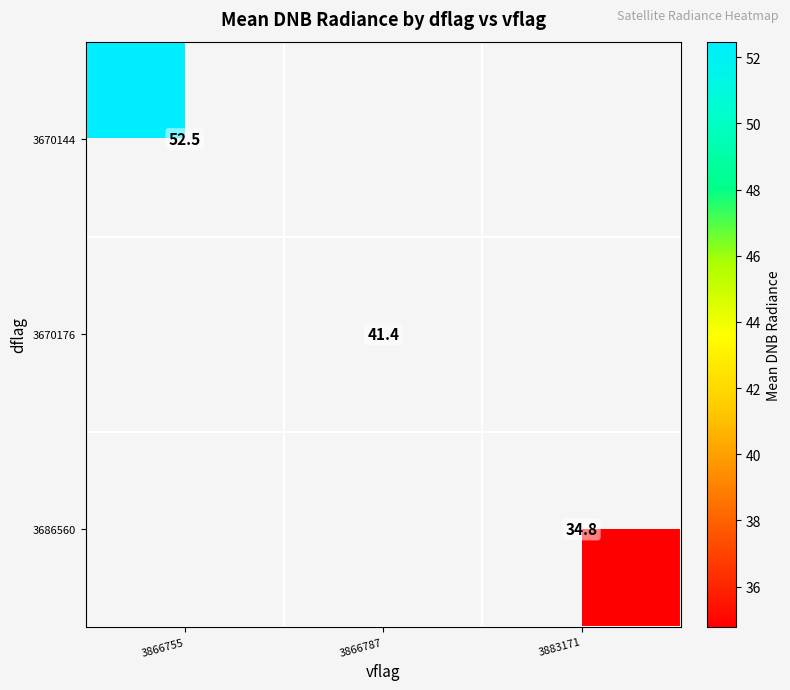

What is the smallest value displayed?

34.8